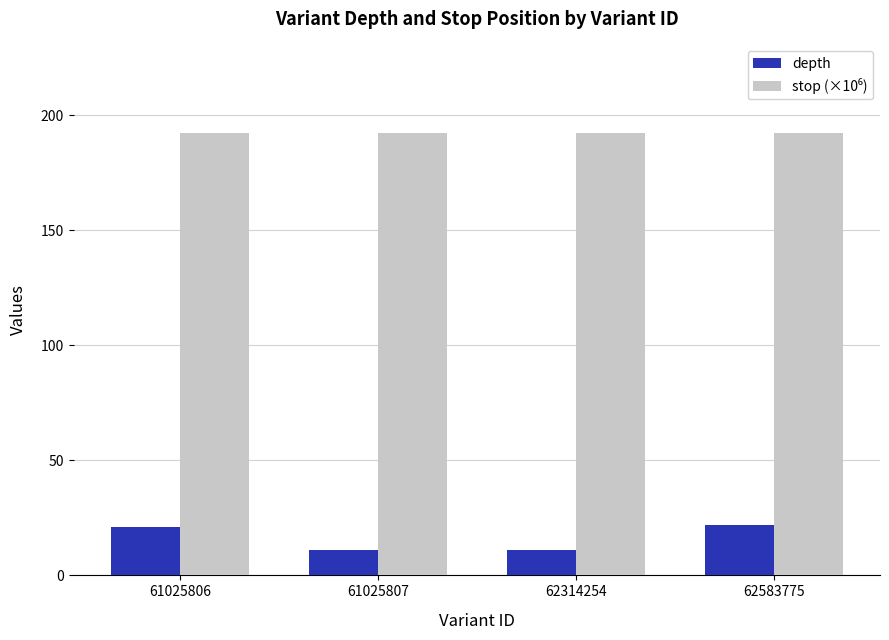

At how many categories does at least one series exceed 78?

4